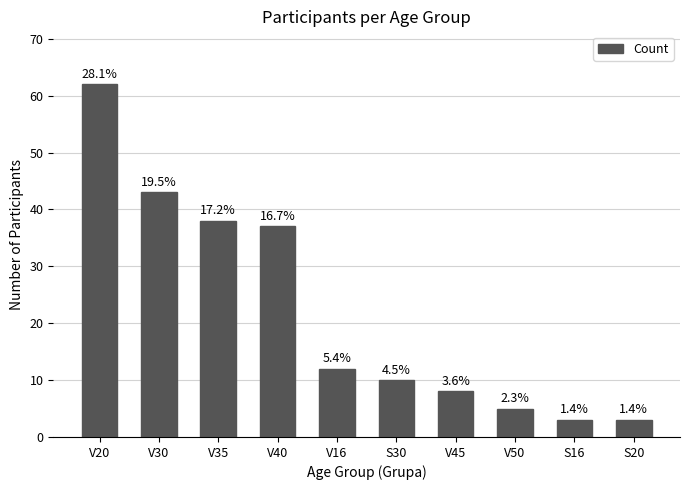

Approximately how many times larger is the value at V45 compared to V20?

0.1